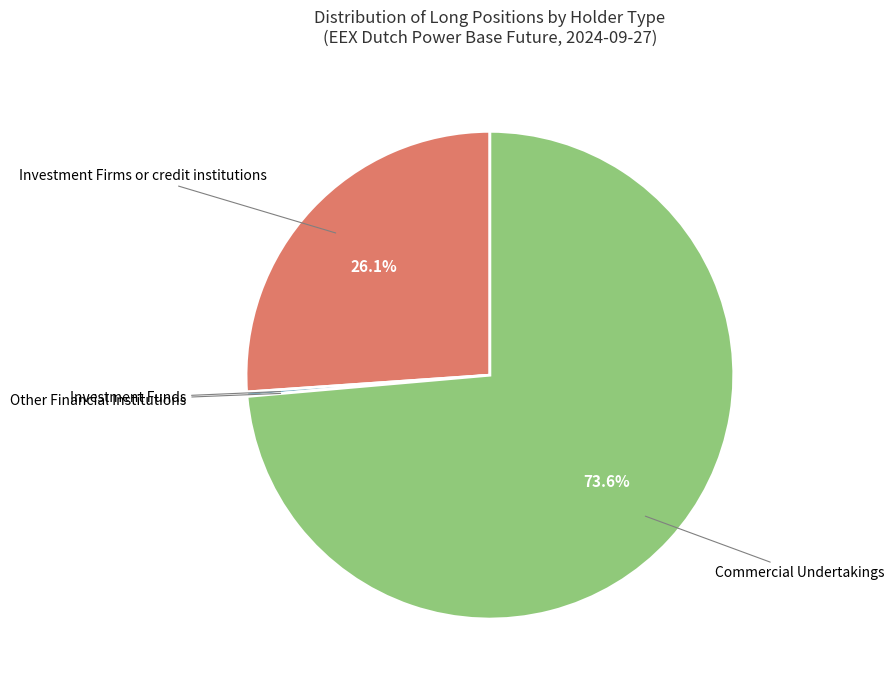

Is it true that Commercial Undertakings is 60% of the pie?

False